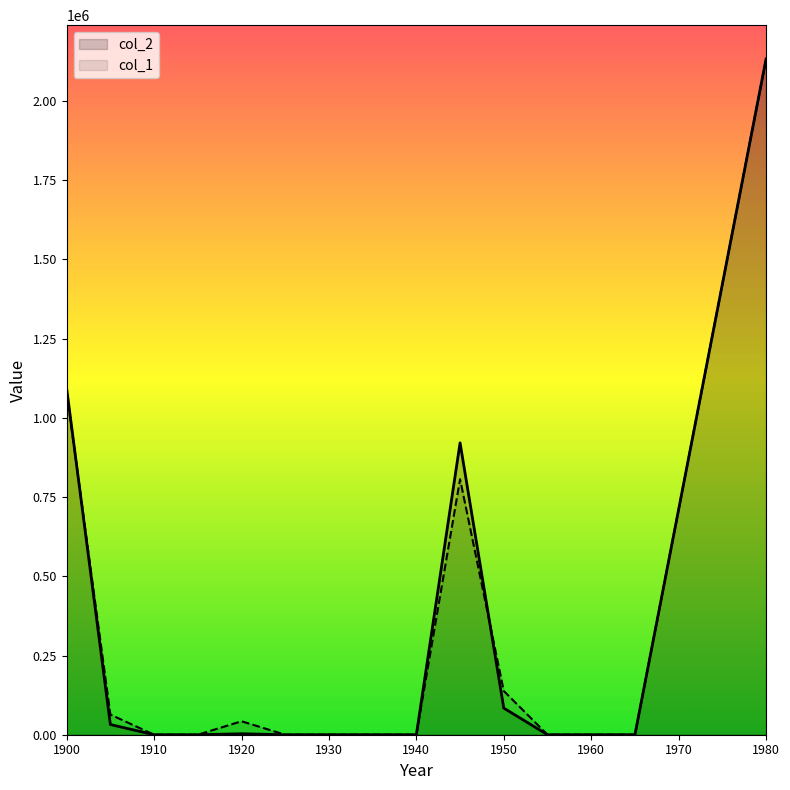

List the series in order of their peak value, lowest first.

col_2, col_1